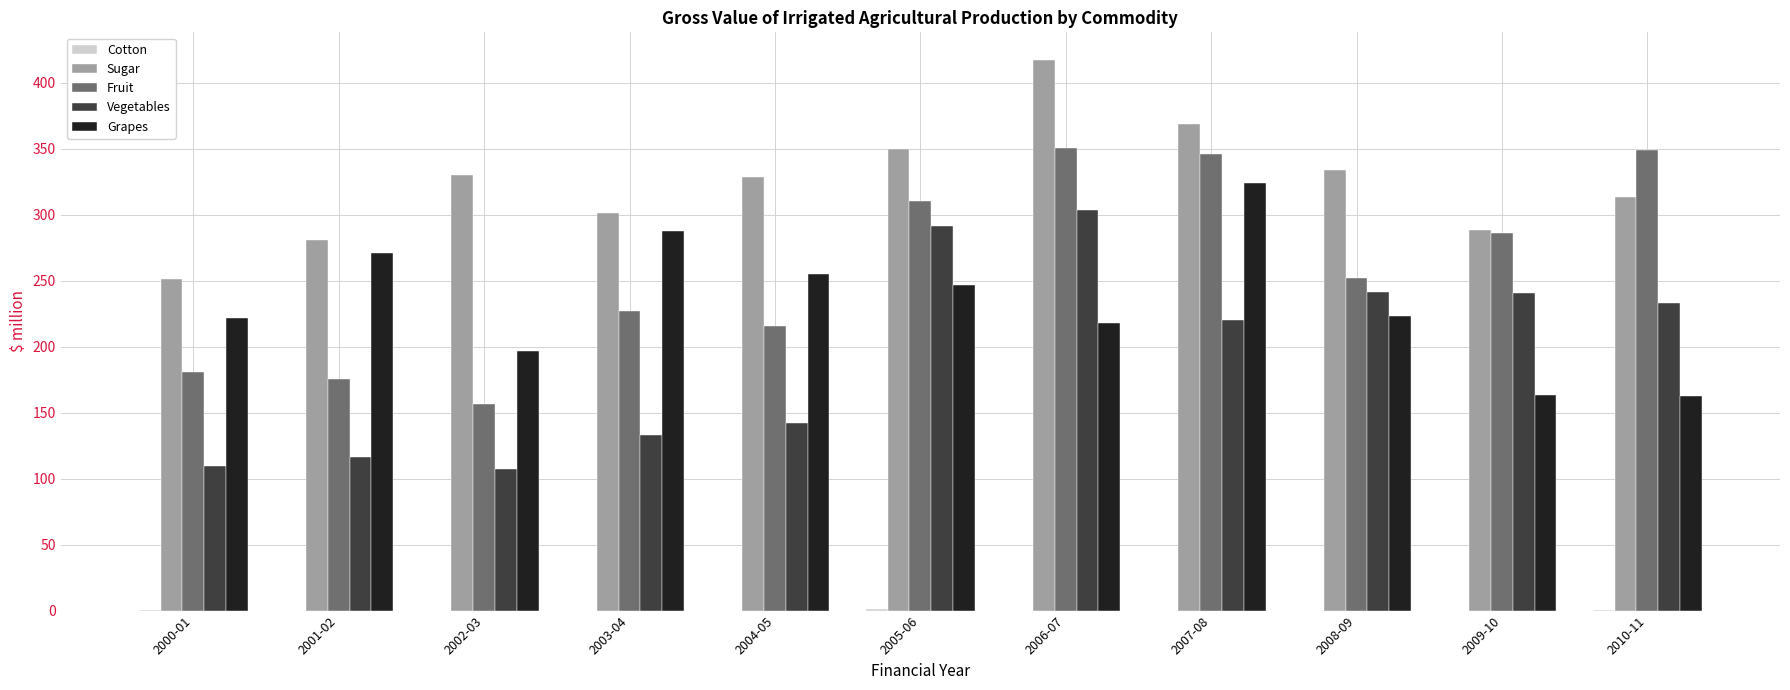

What is the sum of all Grapes values?

2571.3